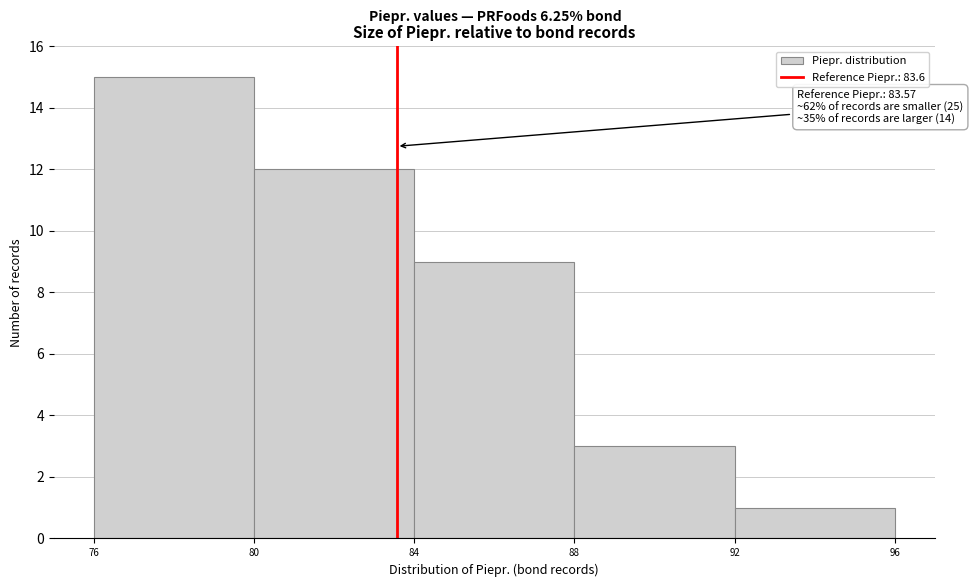

Over which range of the x-axis is the bar tallest?

76 to 80